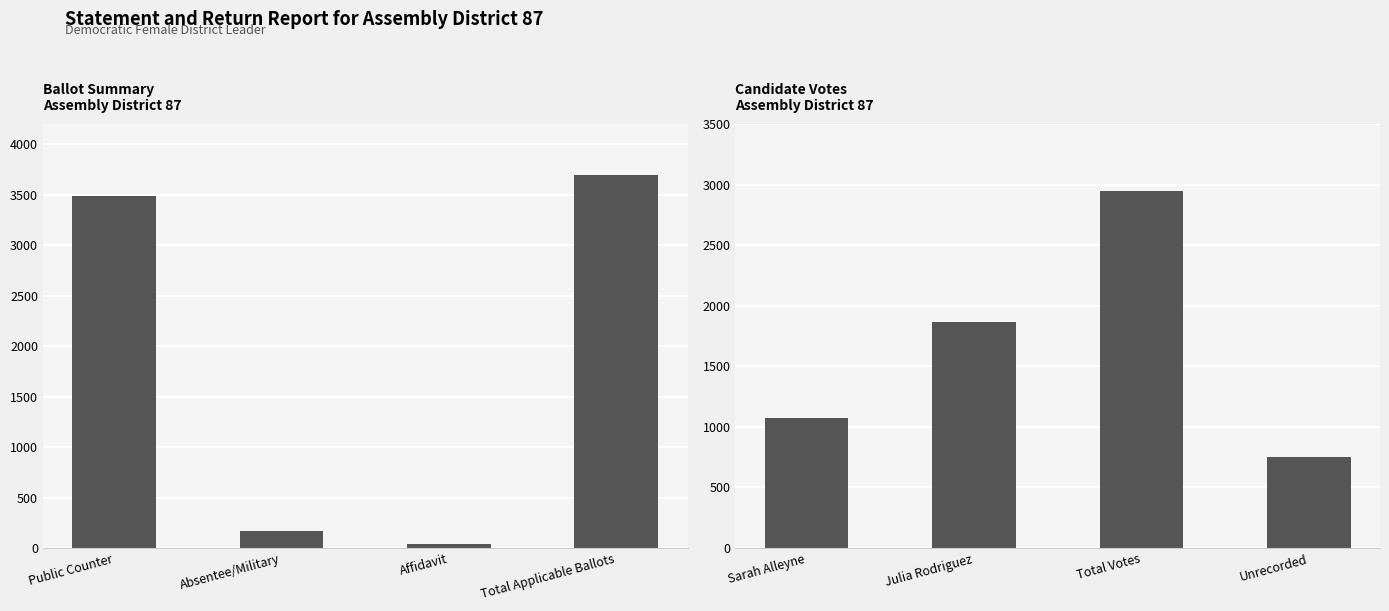

Is it true that Candidate Votes equals 4973 at Total Votes?

False